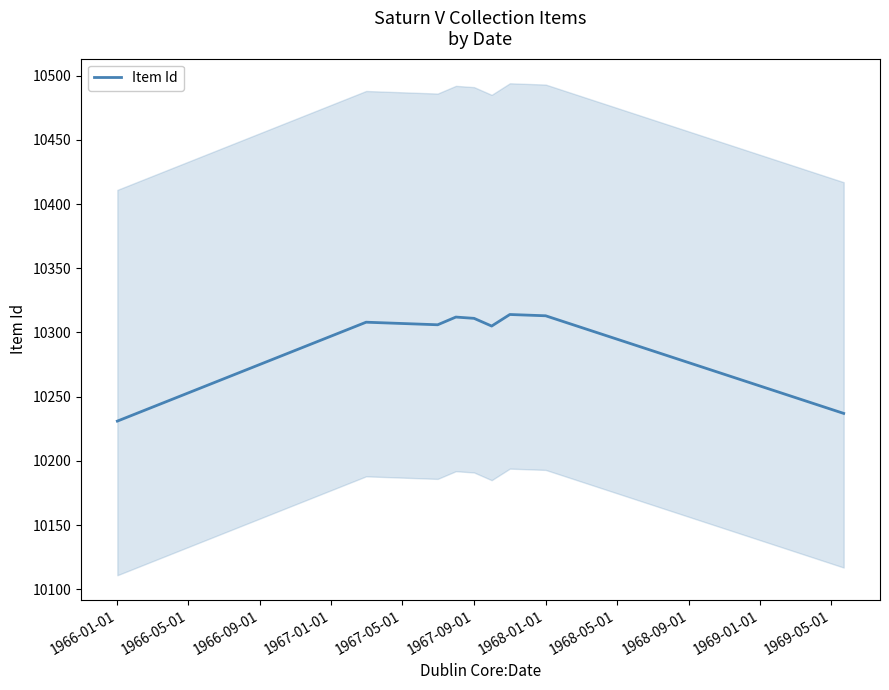

What is the minimum value for Item Id?

10231